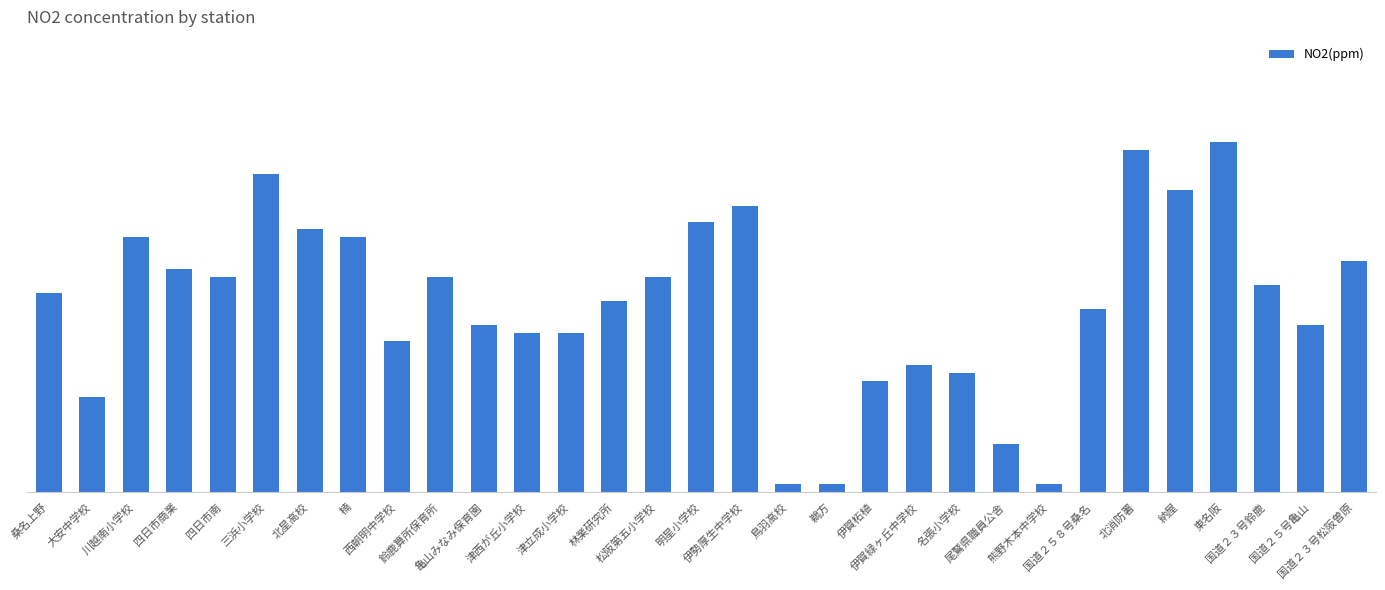

The value at 鳥羽高校 is 0.0. True or false?

True